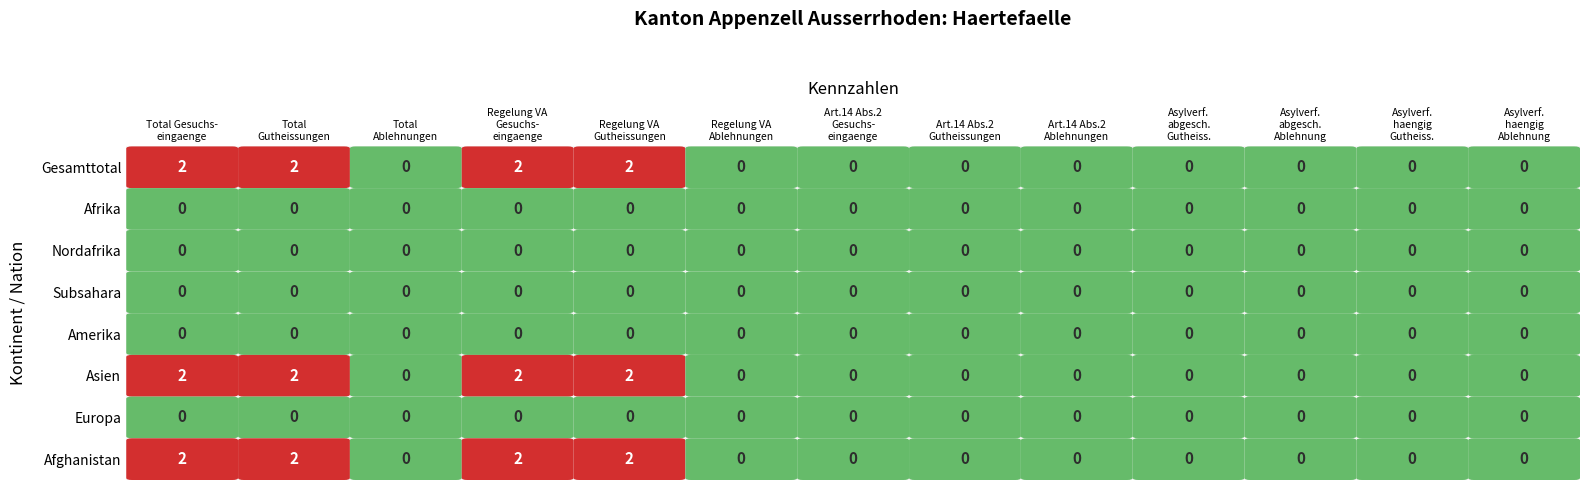

Reading left to right, extract all data points from this chart.

Gesamttotal: 0=2	1=2	2=0	3=2	4=2	5=0	6=0	7=0	8=0	9=0	10=0	11=0	12=0
Afrika: 0=0	1=0	2=0	3=0	4=0	5=0	6=0	7=0	8=0	9=0	10=0	11=0	12=0
Nordafrika: 0=0	1=0	2=0	3=0	4=0	5=0	6=0	7=0	8=0	9=0	10=0	11=0	12=0
Subsahara: 0=0	1=0	2=0	3=0	4=0	5=0	6=0	7=0	8=0	9=0	10=0	11=0	12=0
Amerika: 0=0	1=0	2=0	3=0	4=0	5=0	6=0	7=0	8=0	9=0	10=0	11=0	12=0
Asien: 0=2	1=2	2=0	3=2	4=2	5=0	6=0	7=0	8=0	9=0	10=0	11=0	12=0
Europa: 0=0	1=0	2=0	3=0	4=0	5=0	6=0	7=0	8=0	9=0	10=0	11=0	12=0
Afghanistan: 0=2	1=2	2=0	3=2	4=2	5=0	6=0	7=0	8=0	9=0	10=0	11=0	12=0